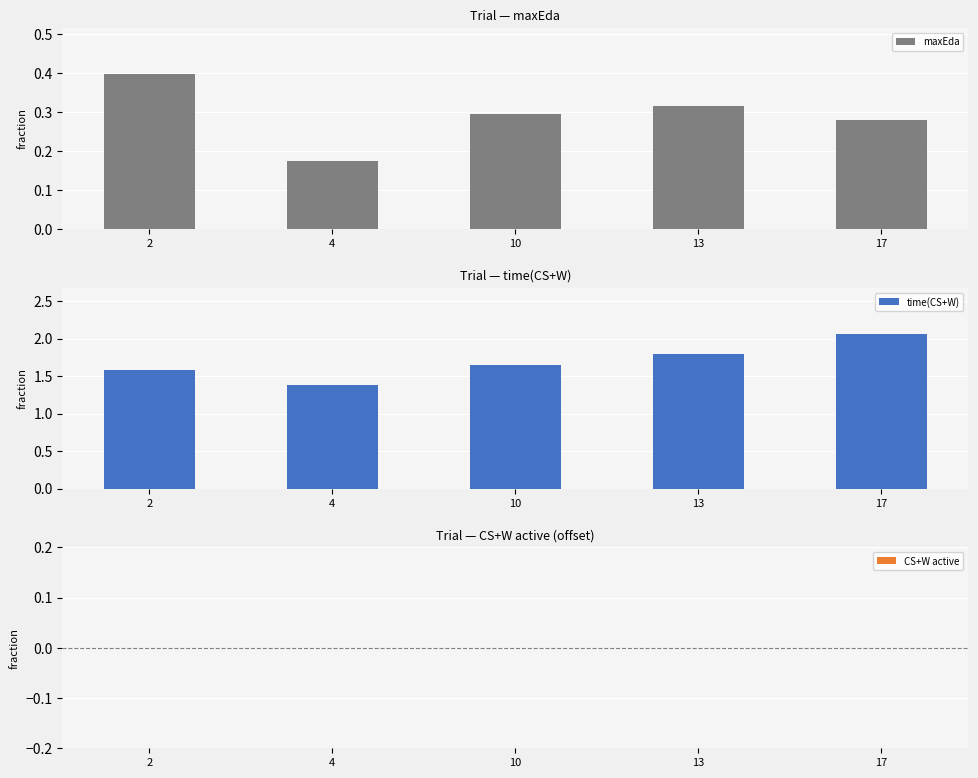

Rank the series by their maximum value, from highest to lowest.

time(CS+W), maxEda, CS+W active